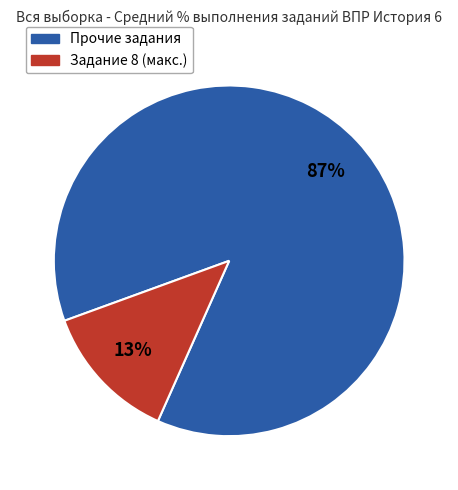

How many slices are in this pie chart?

2